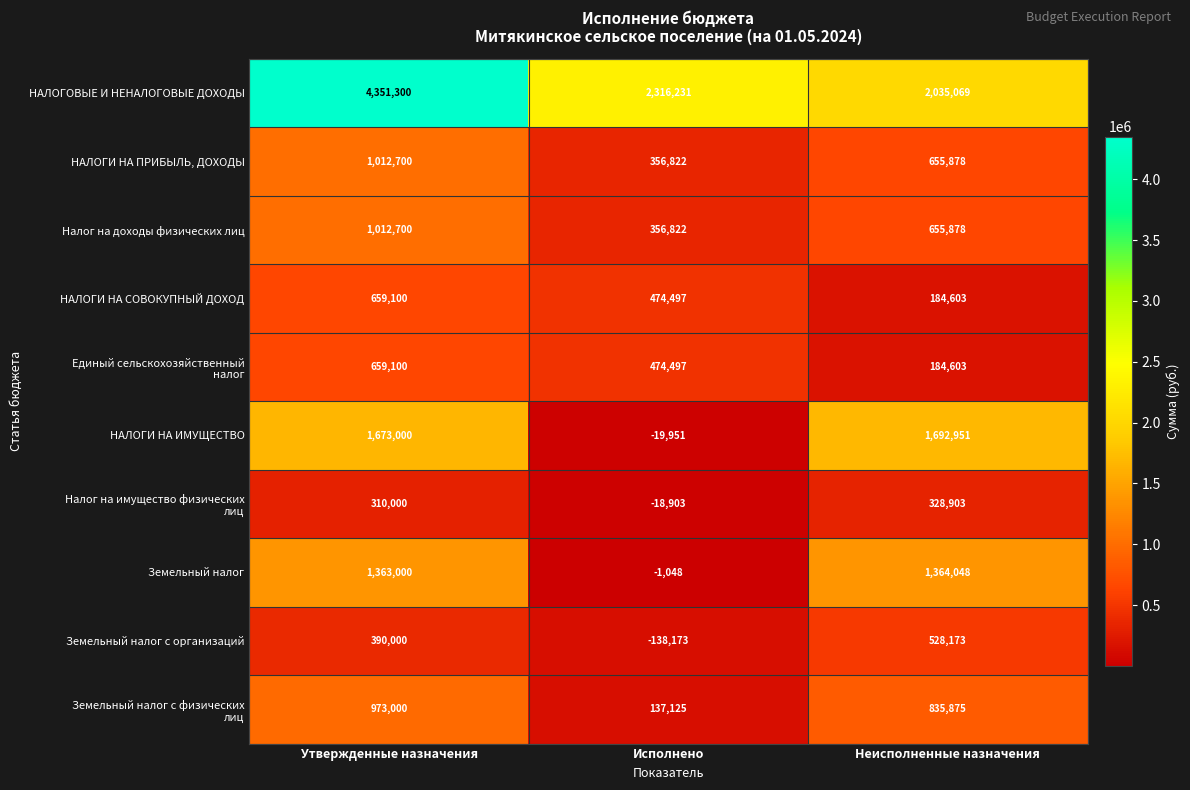

Between Утвержденные назначения and Неисполненные назначения, which series saw the biggest shift?

НАЛОГОВЫЕ И НЕНАЛОГОВЫЕ ДОХОДЫ